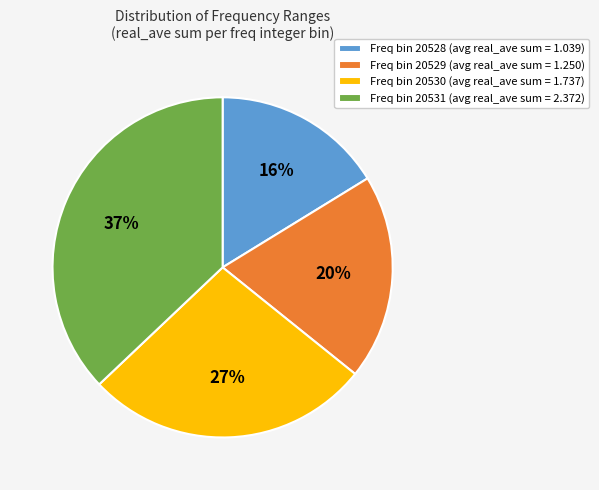

What is the ratio of the value at Freq bin 20529 (avg real_ave sum = 1.250) to the value at Freq bin 20528 (avg real_ave sum = 1.039)?

1.2